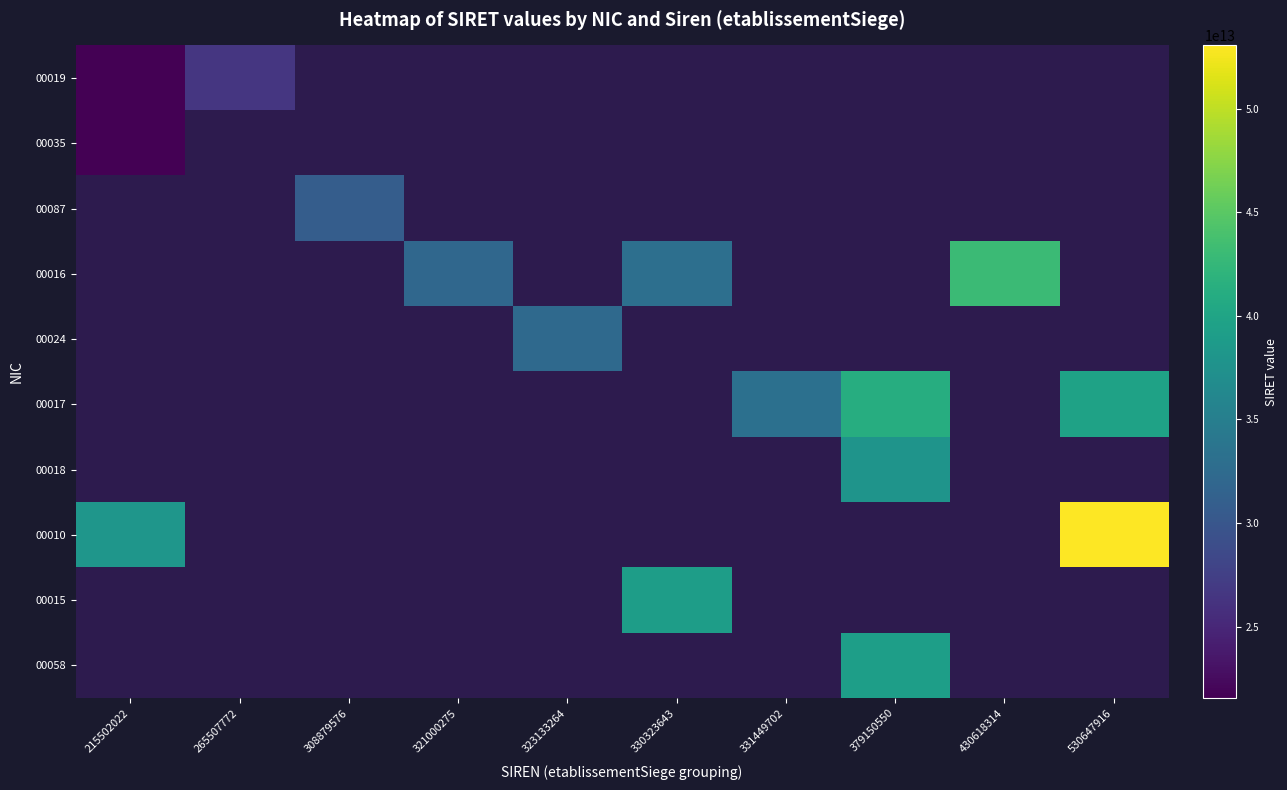

Which category has the highest value across all series?

530647916